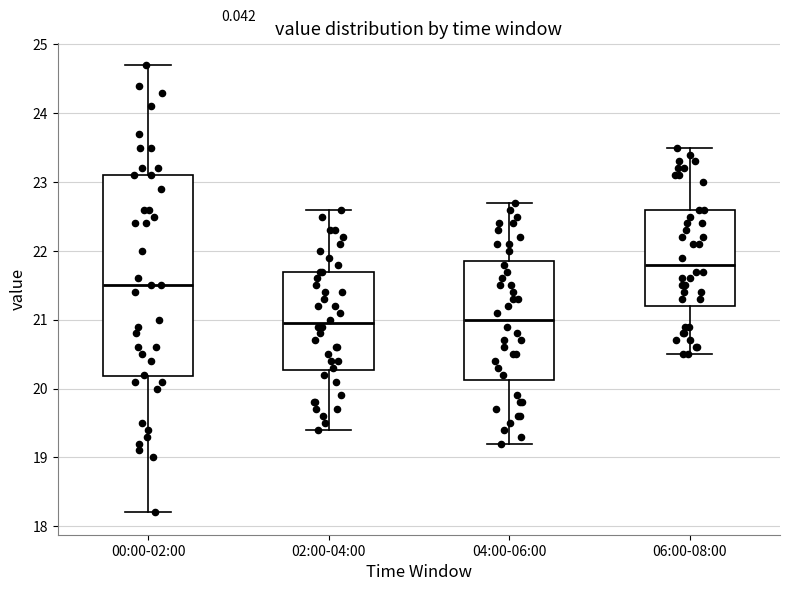

Reading left to right, read every box against the y-axis: the position of its median line, the range the box covers, and the ends of its whiskers. The values are not printed on the chart, so give them approximately, as read against the axis.

00:00-02:00: median 21.5, box 20.2 to 23.1, whiskers 18.2 to 24.7
02:00-04:00: median 21.0, box 20.3 to 21.7, whiskers 19.4 to 22.6
04:00-06:00: median 21.0, box 20.1 to 21.9, whiskers 19.2 to 22.7
06:00-08:00: median 21.8, box 21.2 to 22.6, whiskers 20.5 to 23.5